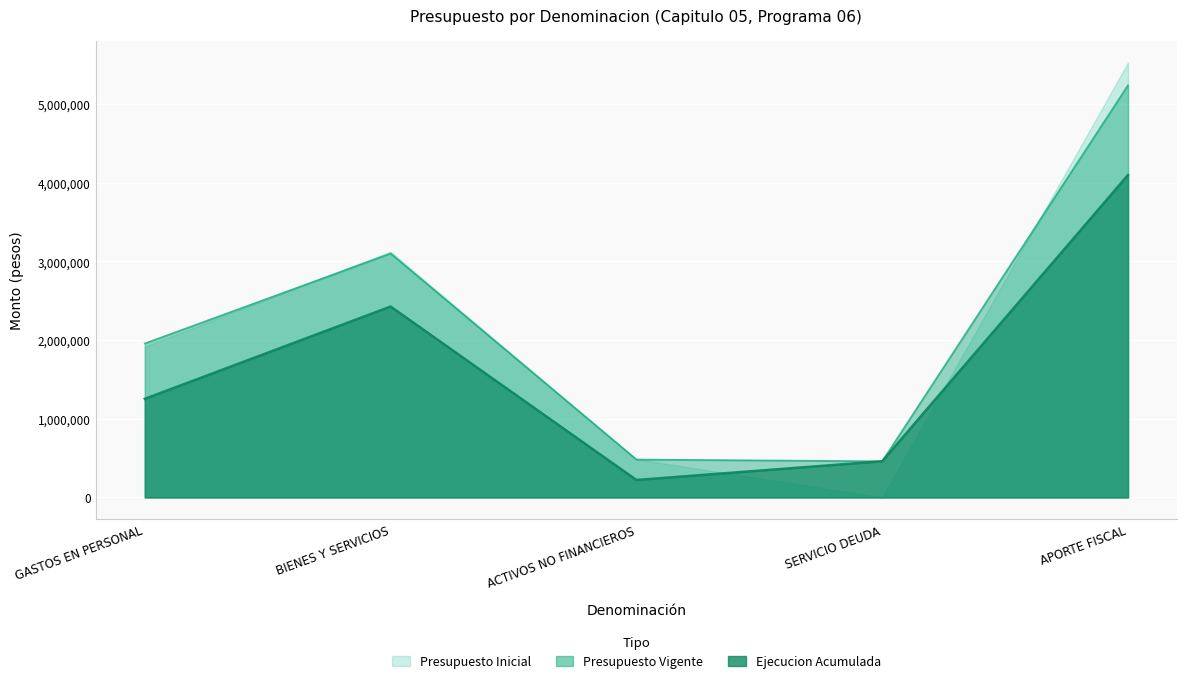

Read the Ejecucion Acumulada value at BIENES Y SERVICIOS.

2427046